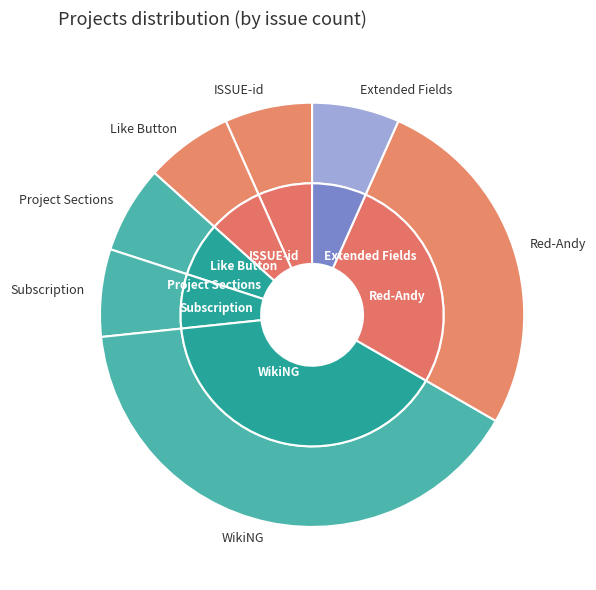

How many slices are in this pie chart?

7